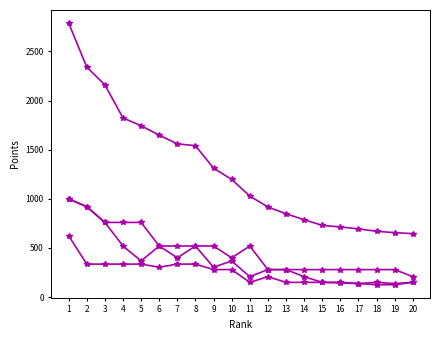

At which category does the chart reach its minimum across all series?

18